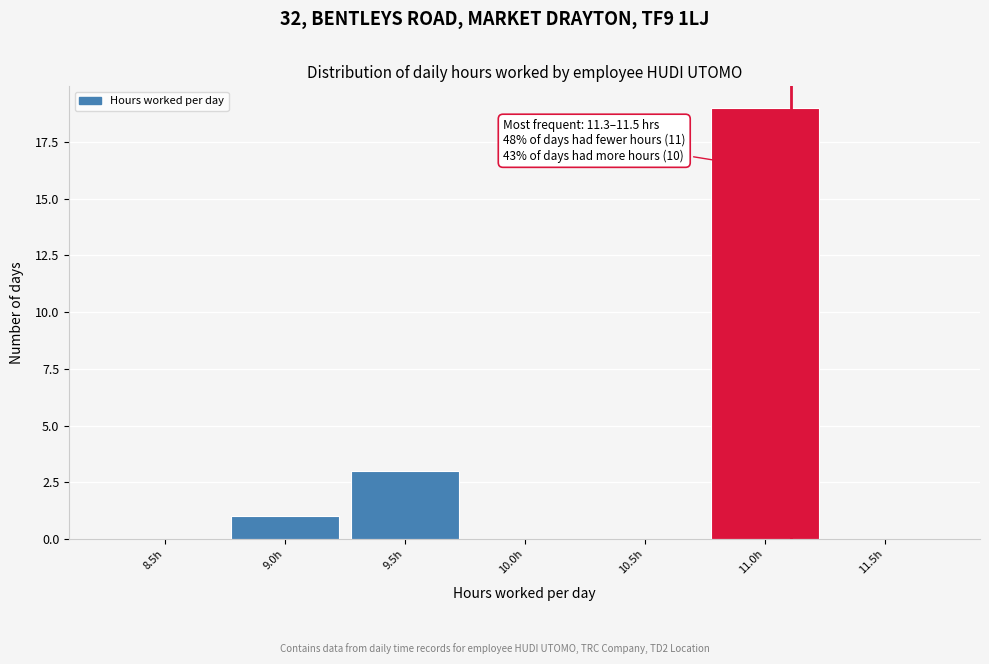

Reading right to left, list all the values displayed in this chart.

11.5h=0	11.0h=19	10.5h=0	10.0h=0	9.5h=3	9.0h=1	8.5h=0